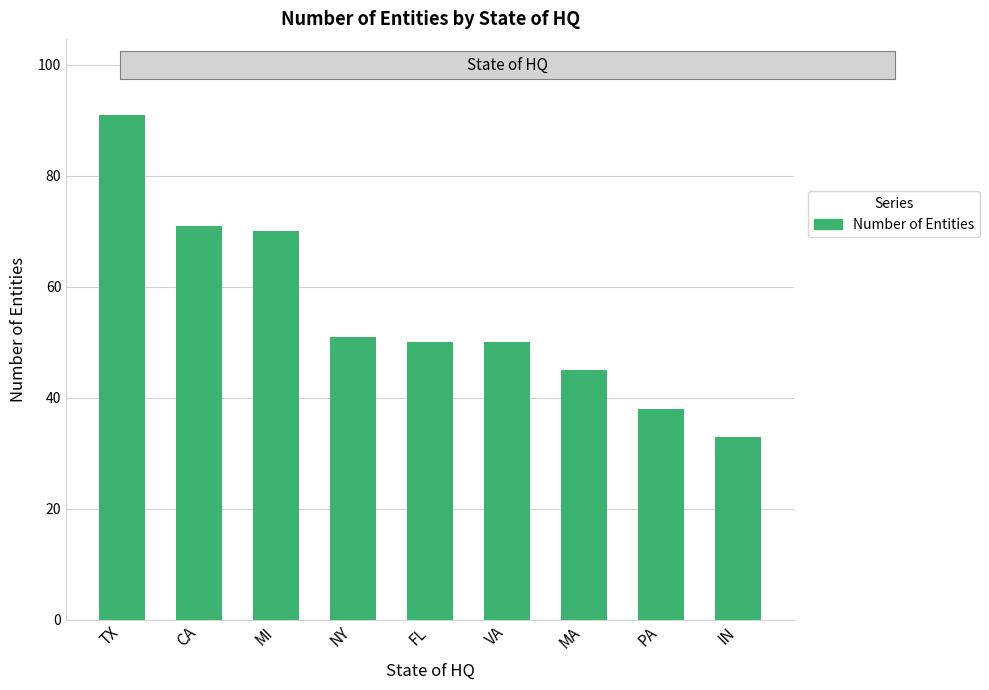

Count the number of categories in the chart.

9